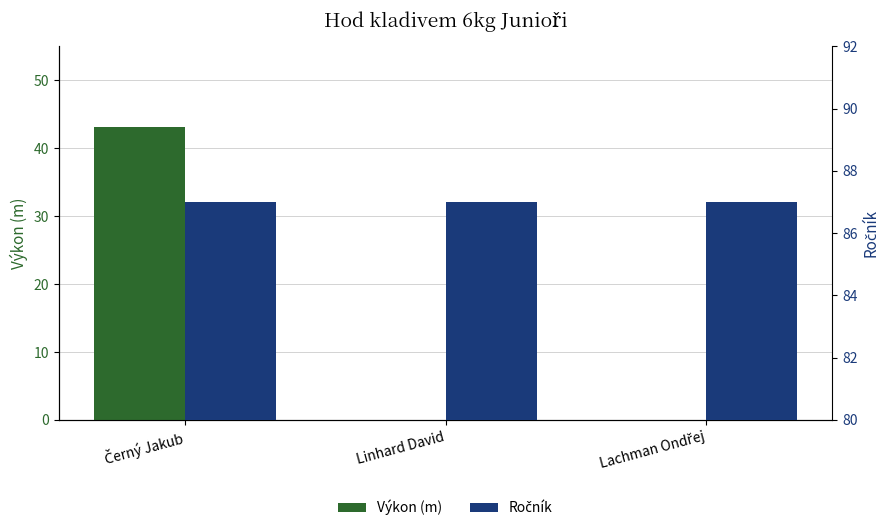

What is the highest value of the Výkon (m) series?

43.2